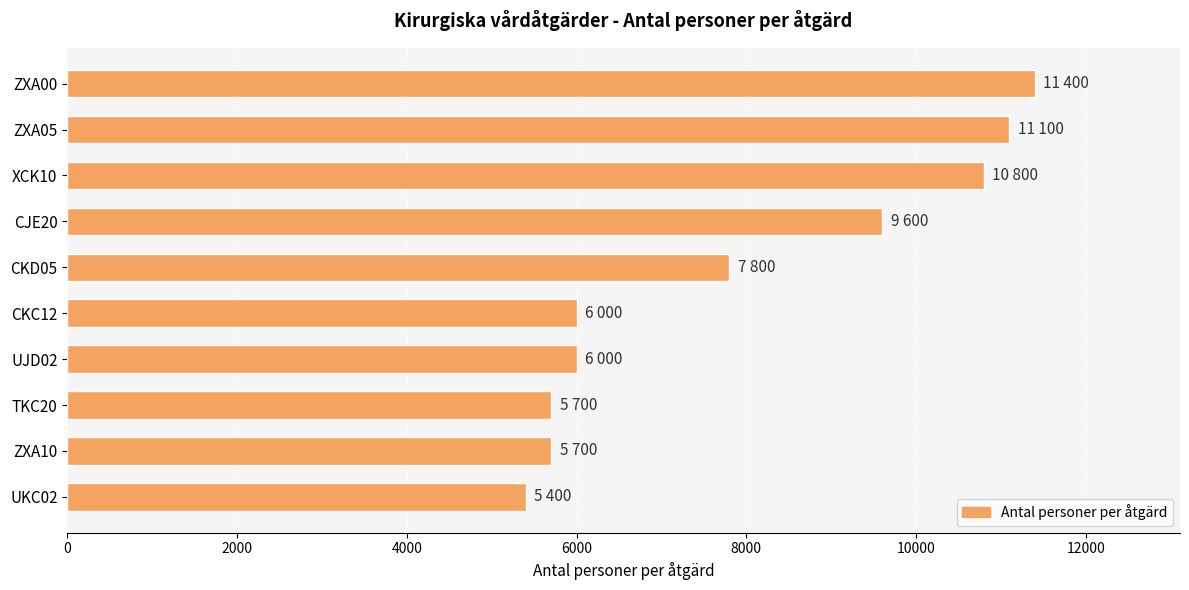

Are the bars grouped side by side (vs. stacked)?

No